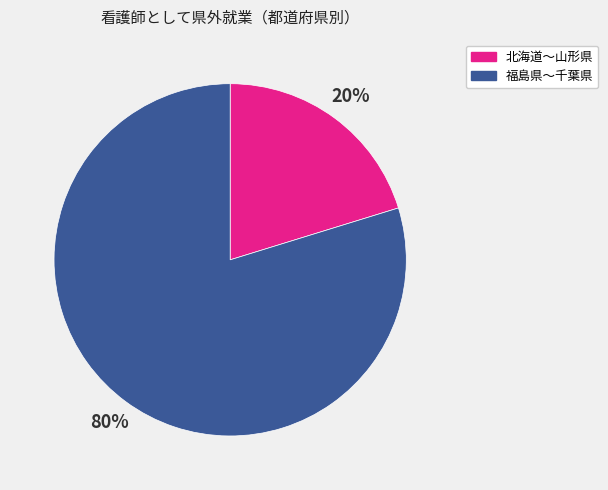

Which category has the smallest portion of the pie?

北海道〜山形県